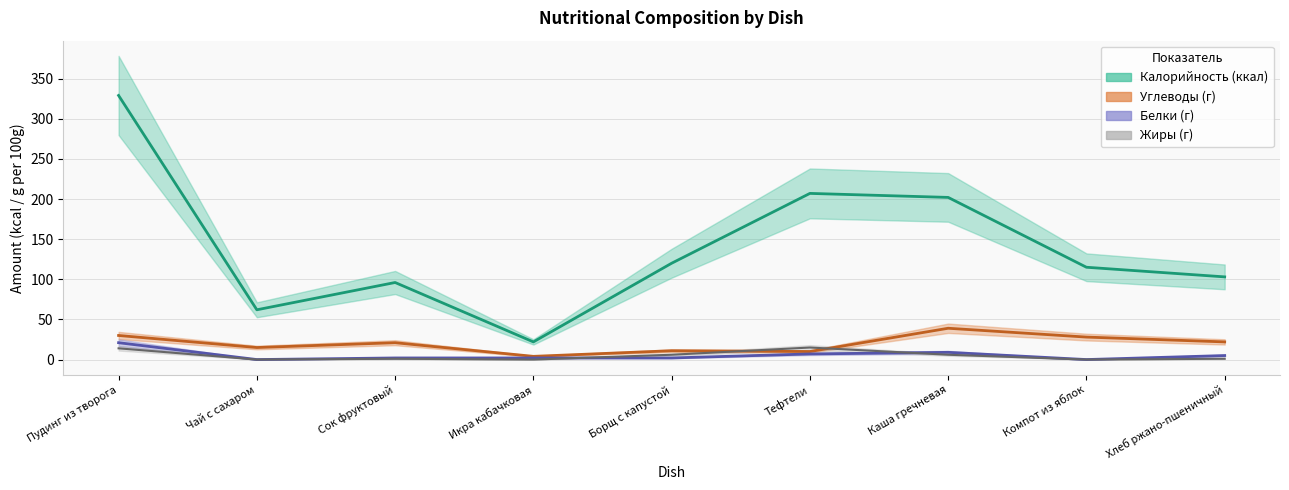

At which category is the sum across all series the highest?

Пудинг из творога